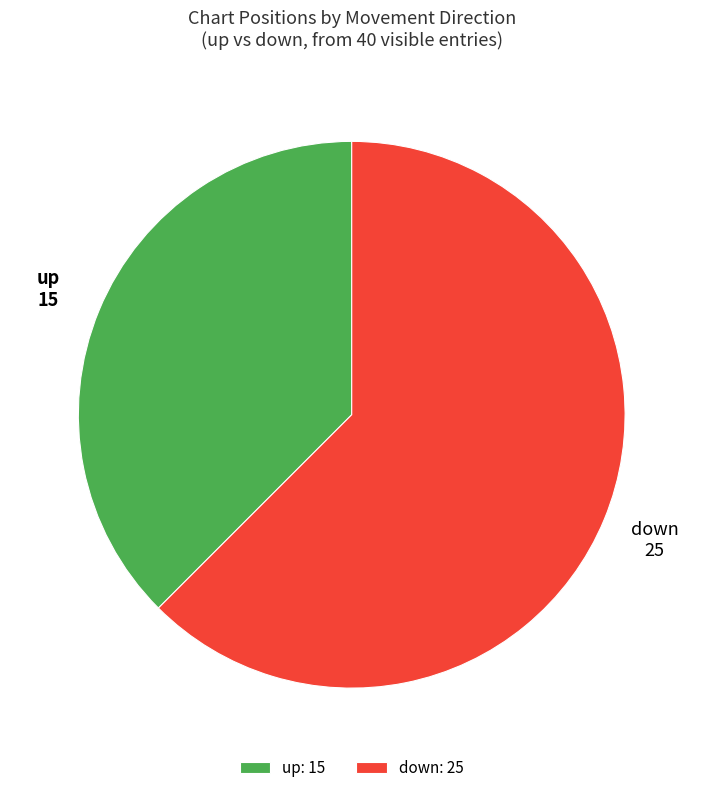

Do up and down together represent more than half of the pie?

Yes